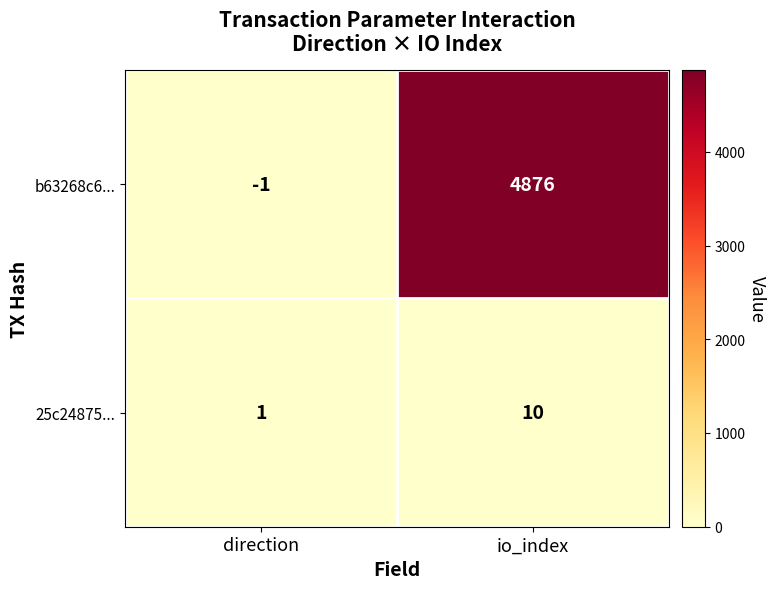

Is the value of 25c24875... at direction greater than the value of b63268c6... at direction?

Yes